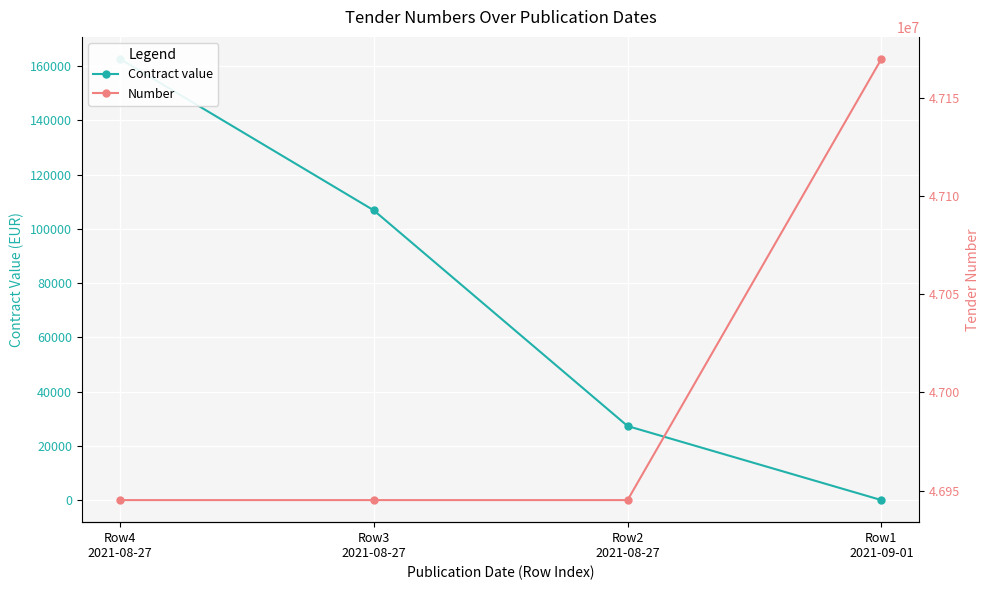

Which series has the largest total across all categories?

Number